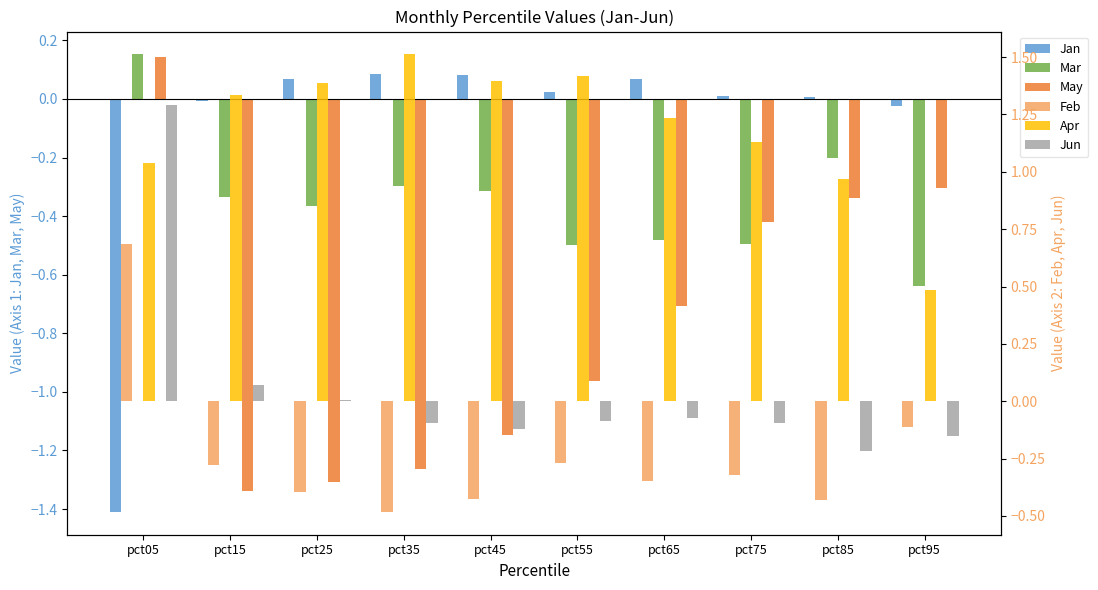

At which label does Apr first exceed 1?

pct05